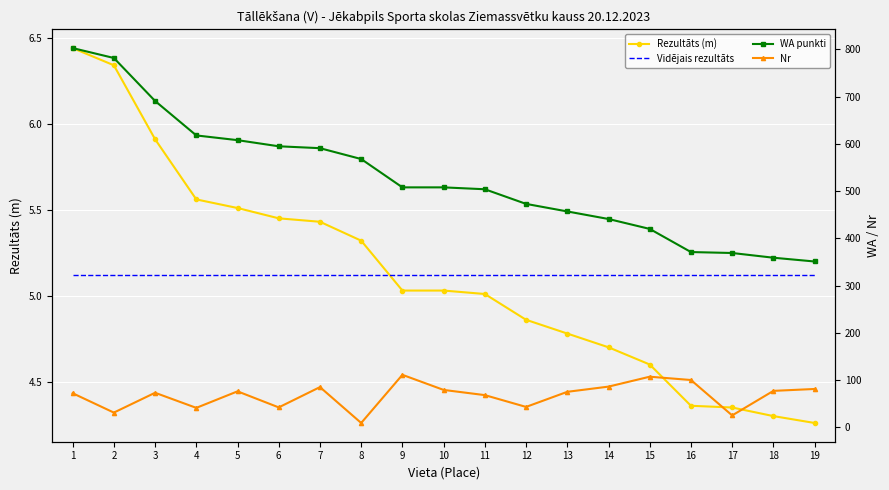

List the series in order of their peak value, highest first.

WA punkti, Nr, Rezultāts (m), Vidējais rezultāts